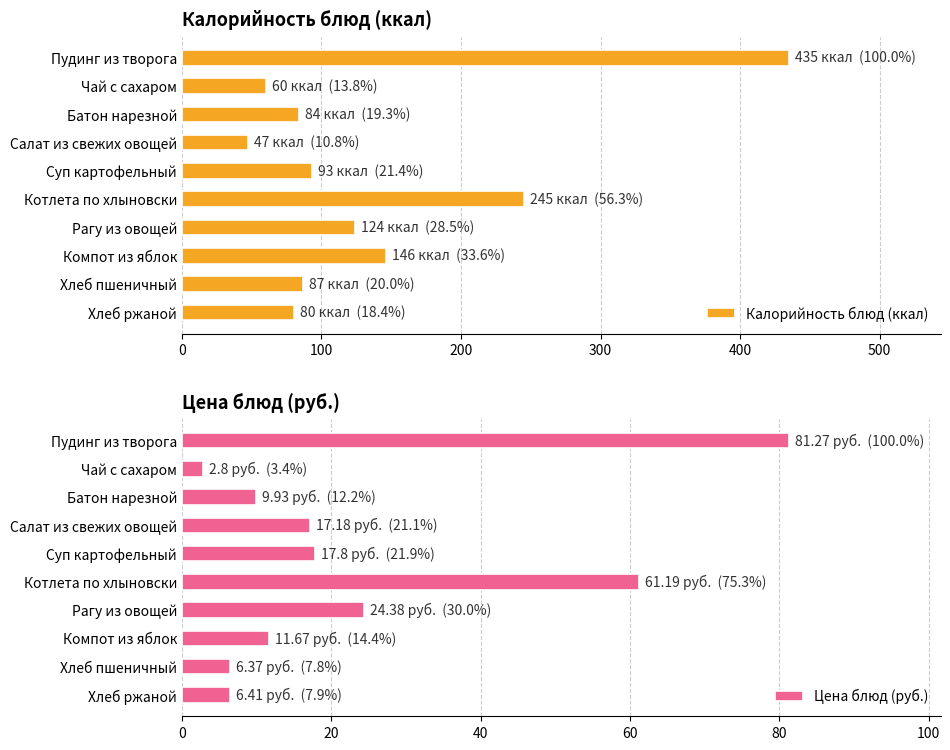

Count the number of categories in the chart.

10